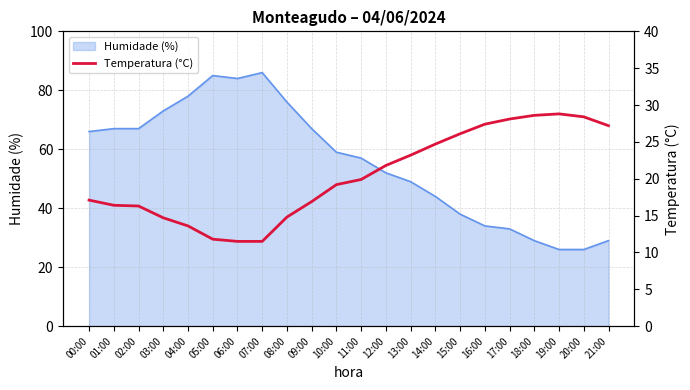

The chart shows a value of 11.5 at 07:00. True or false?

True